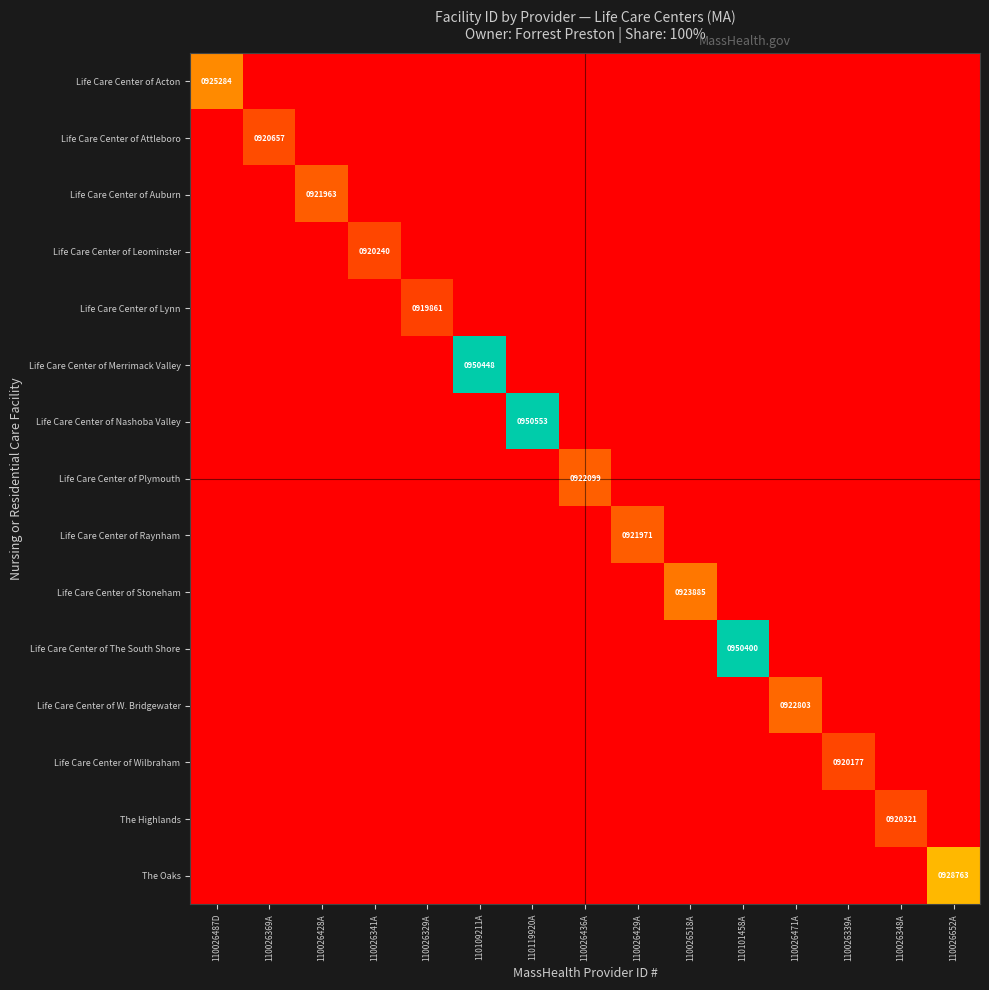

What is the total value across all series at 110026339A?

13728231